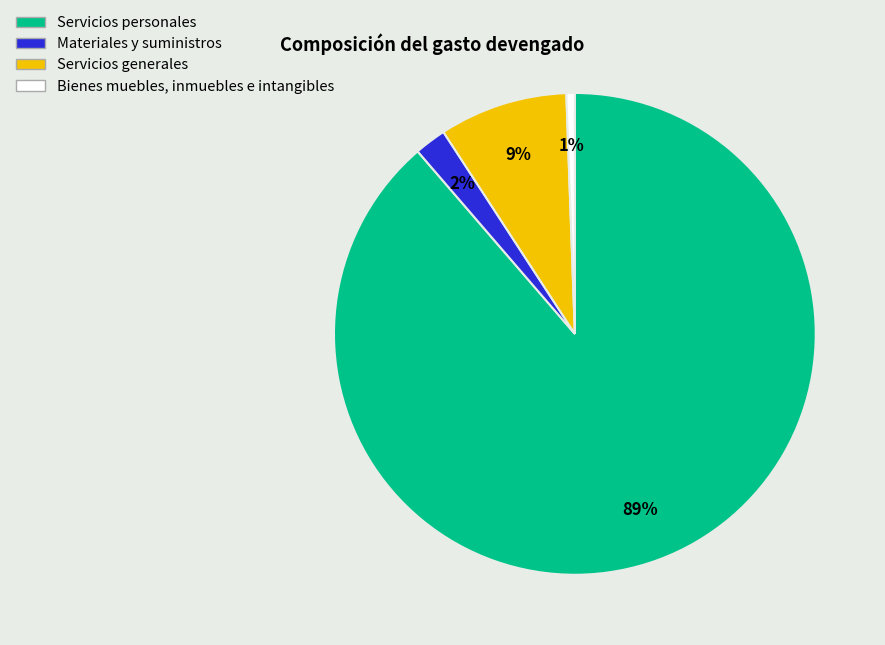

Which slice represents more than half of the pie?

Servicios personales